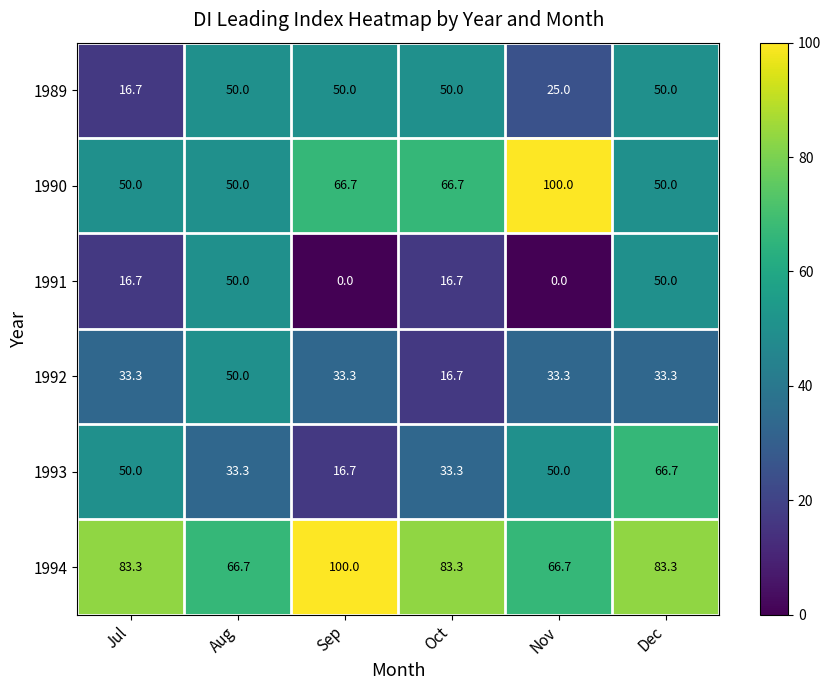

What is the spread (max minus min) of values at Oct?

66.6